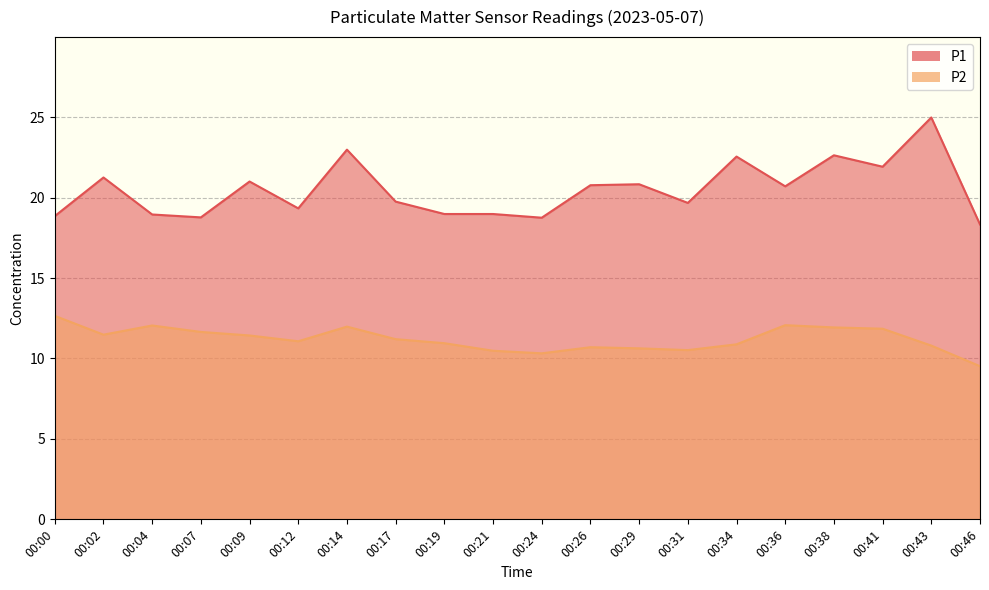

Reading left to right, extract all data points from this chart.

P1: 00:00=18.9	00:02=21.2	00:04=18.9	00:07=18.8	00:09=21.0	00:12=19.3	00:14=23.0	00:17=19.8	00:19=19.0	00:21=19.0	00:24=18.8	00:26=20.8	00:29=20.8	00:31=19.7	00:34=22.6	00:36=20.7	00:38=22.6	00:41=21.9	00:43=25.0	00:46=18.3
P2: 00:00=12.7	00:02=11.5	00:04=12.1	00:07=11.7	00:09=11.4	00:12=11.1	00:14=12.0	00:17=11.2	00:19=10.9	00:21=10.5	00:24=10.3	00:26=10.7	00:29=10.6	00:31=10.5	00:34=10.9	00:36=12.1	00:38=11.9	00:41=11.8	00:43=10.8	00:46=9.5